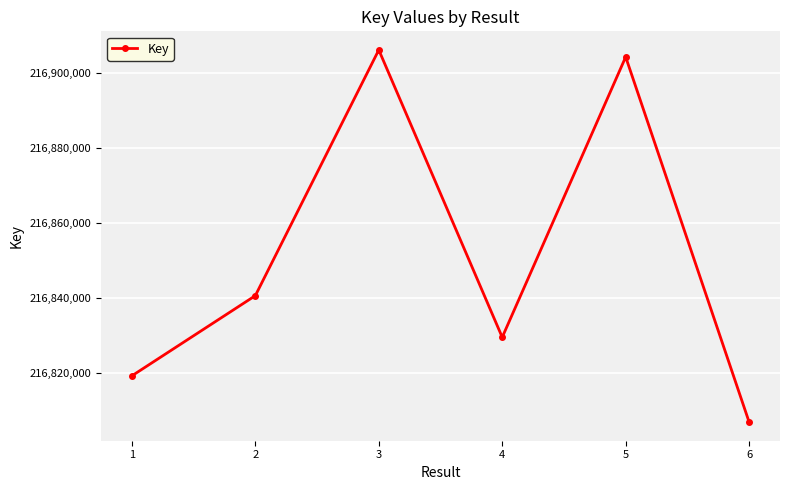

Approximately how many times larger is the value at 2 compared to 5?

1.0